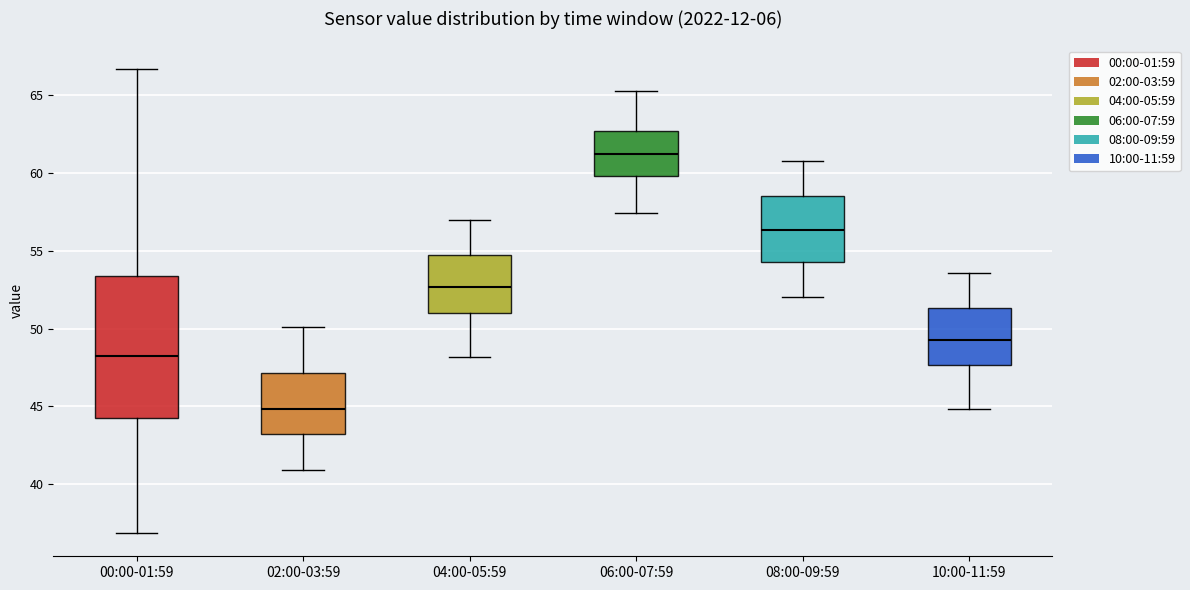

Reading left to right, transcribe this box plot: for each box, give where its median line is, the range the box spans, and where its two whiskers end, as read against the y-axis. The values are not printed on the chart, so give them approximately, as read against the axis.

00:00-01:59: median 48.0, box 44.0 to 53.5, whiskers 37.0 to 66.5
02:00-03:59: median 45.0, box 43.0 to 47.0, whiskers 41.0 to 50.0
04:00-05:59: median 52.5, box 51.0 to 54.5, whiskers 48.0 to 57.0
06:00-07:59: median 61.0, box 60.0 to 62.5, whiskers 57.5 to 65.5
08:00-09:59: median 56.5, box 54.5 to 58.5, whiskers 52.0 to 61.0
10:00-11:59: median 49.5, box 47.5 to 51.5, whiskers 45.0 to 53.5